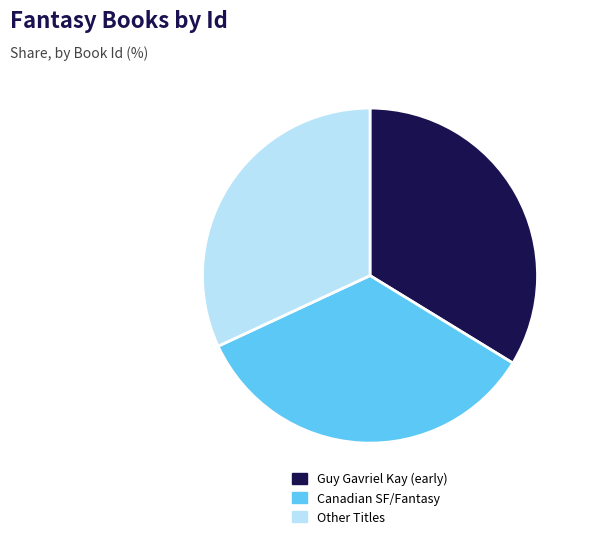

What is the smallest slice in the pie chart?

Other Titles